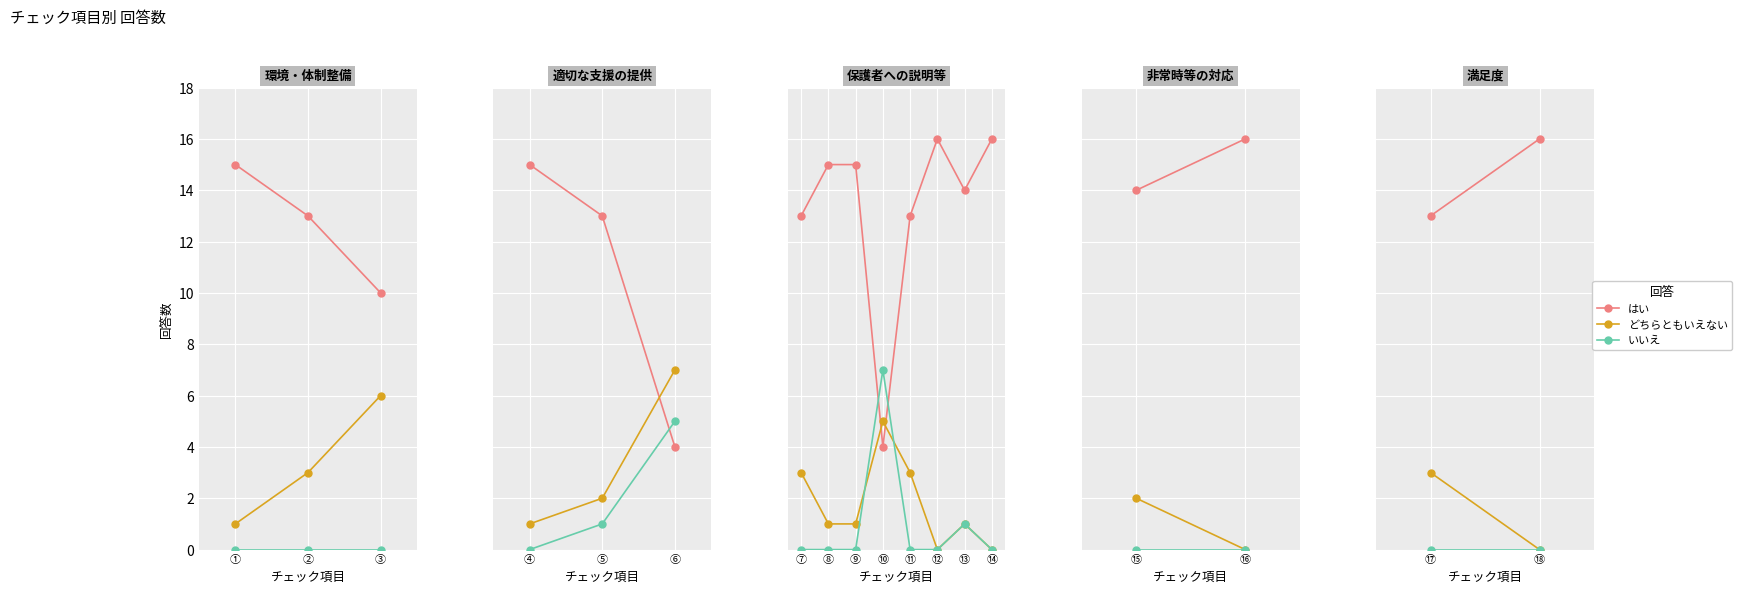

Rank the series by their maximum value, from lowest to highest.

いいえ, どちらともいえない, はい